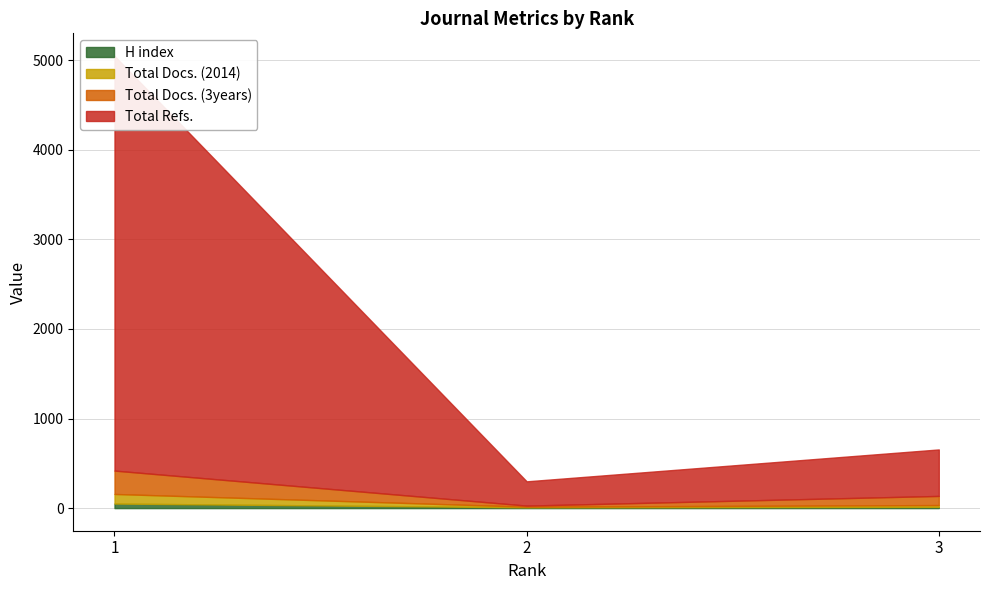

How many data points does each series have?

3